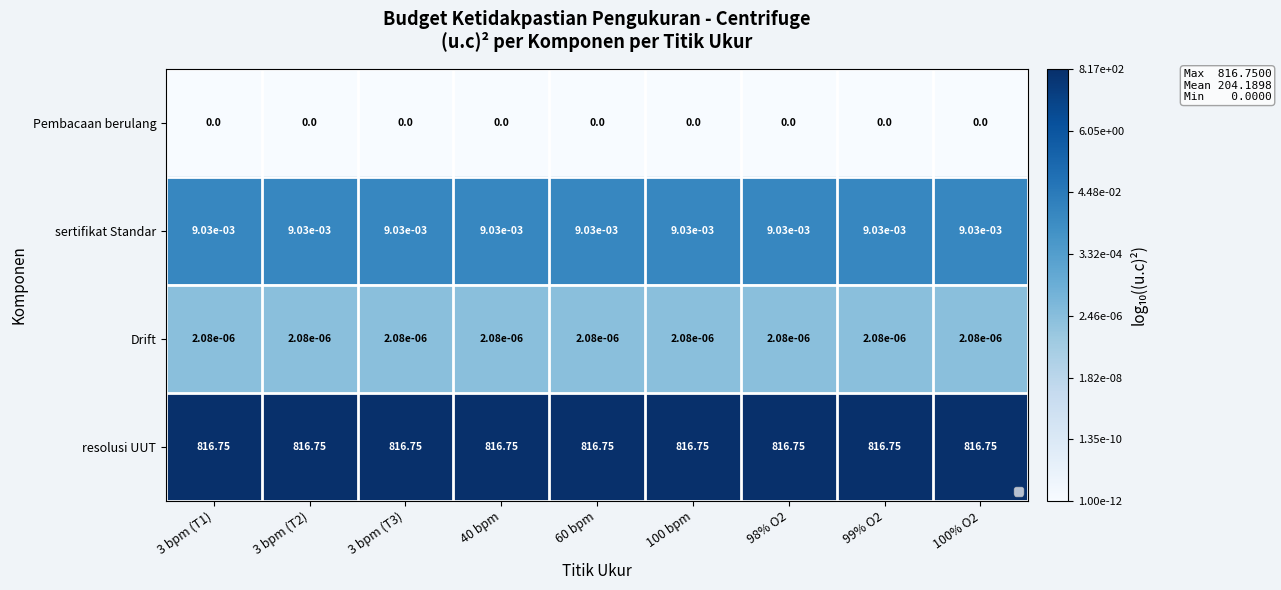

Which series has the largest total across all categories?

resolusi UUT